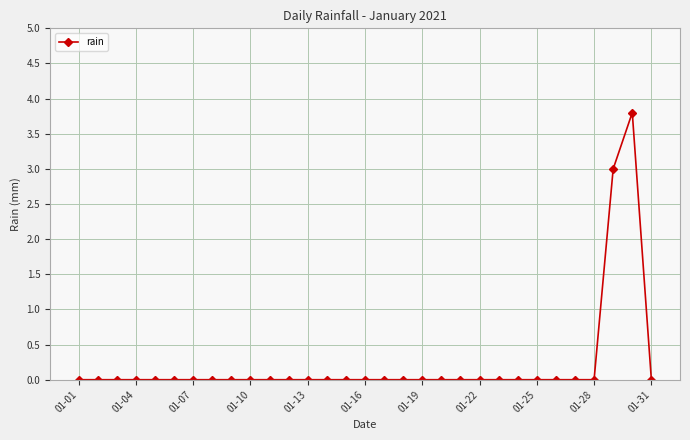

What is the sum of all values?

6.8